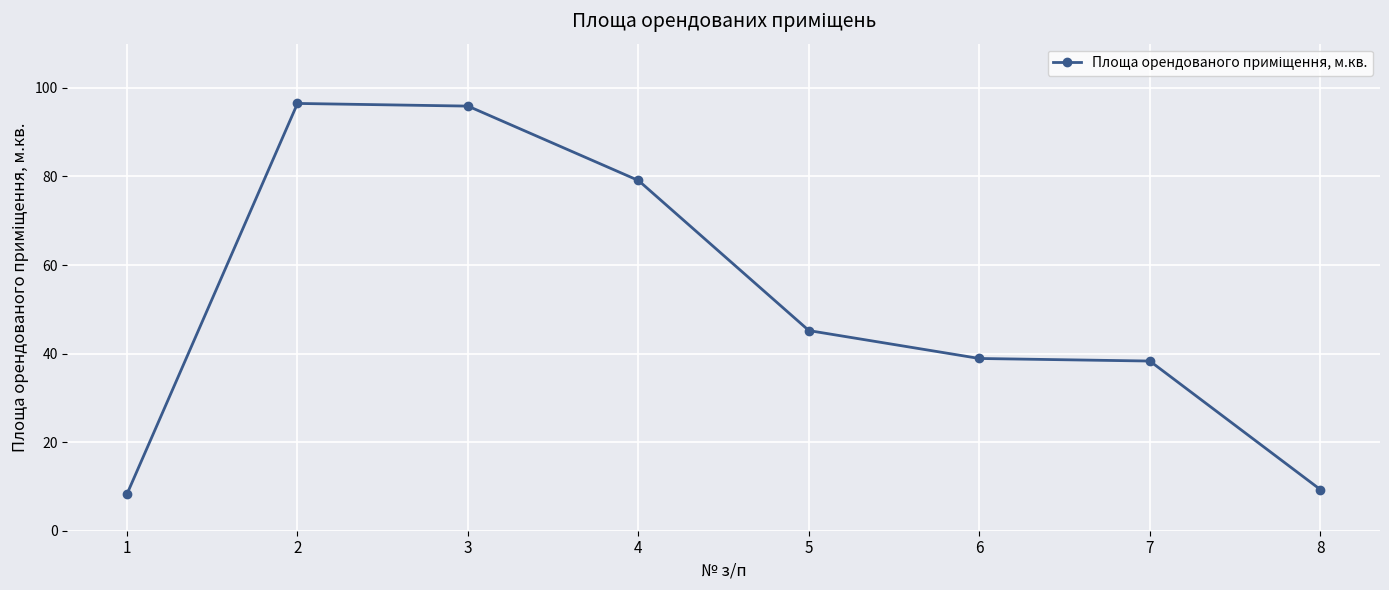

Reading left to right, transcribe all the data shown in this chart.

1=8.3	2=96.5	3=95.9	4=79.1	5=45.2	6=38.9	7=38.3	8=9.3